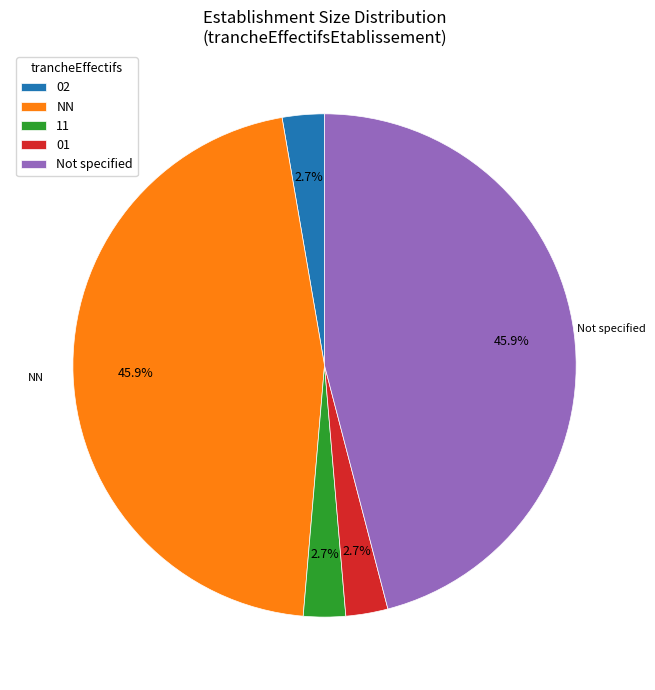

Is there any slice that represents more than half of the pie?

No